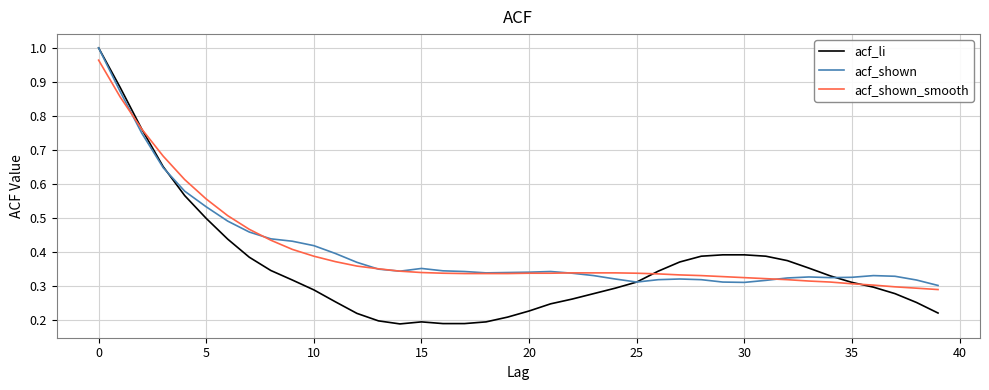

Which series has the widest spread of values?

acf_li